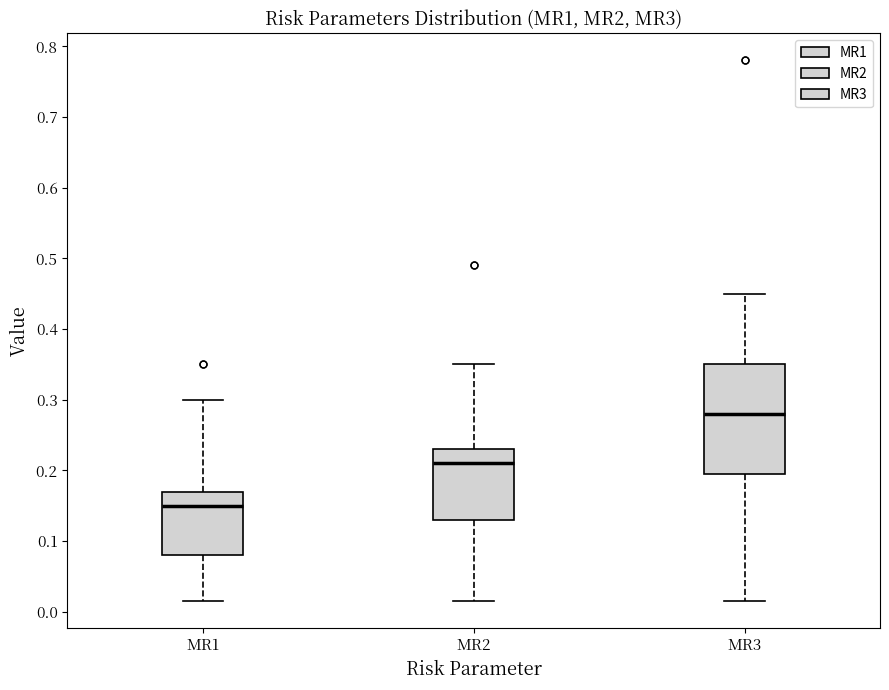

Which box has the lowest median line?

MR1